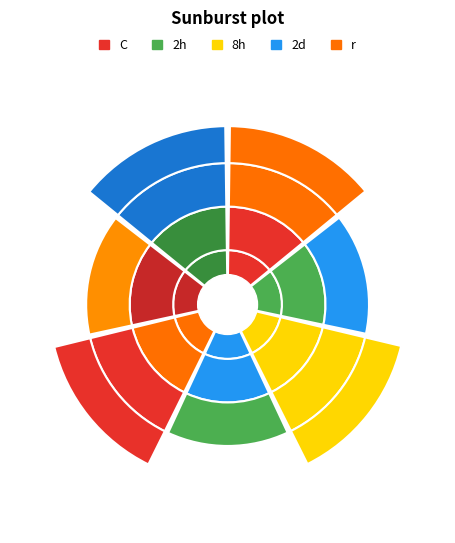

Does Molgula sp. represent more than half of the total?

No